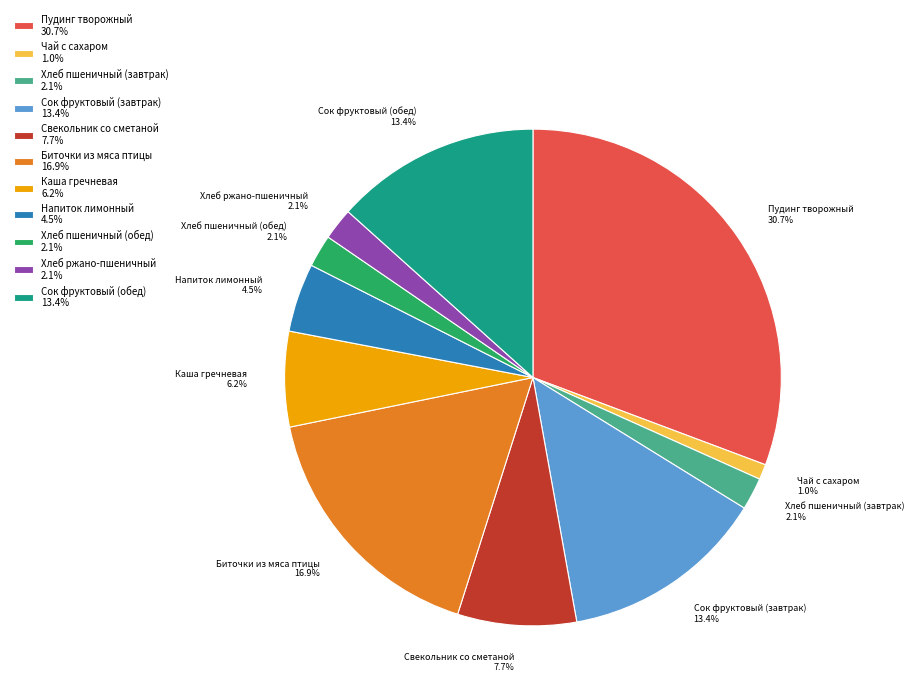

Which has a higher value, Напиток лимонный 4.5% or Сок фруктовый (обед) 13.4%?

Сок фруктовый (обед) 13.4%